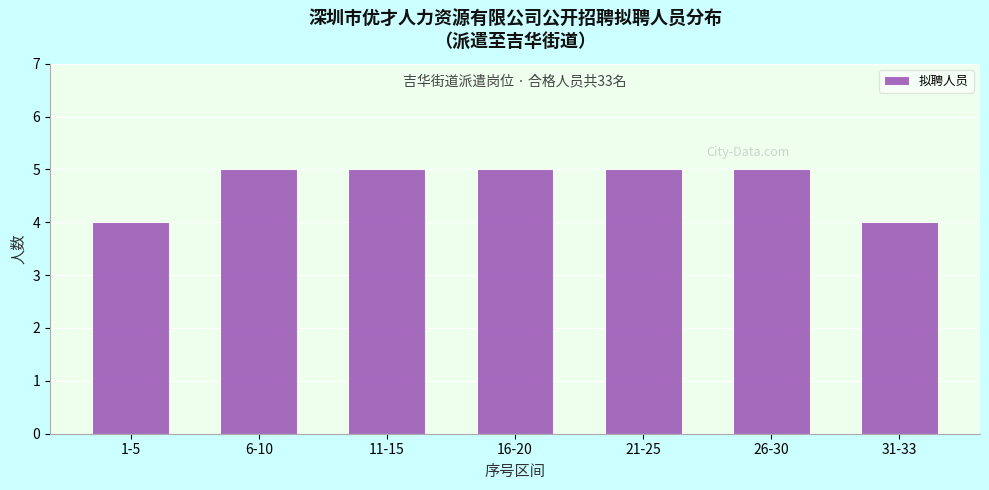

Reading left to right, what are all the values shown in this chart?

1-5=4	6-10=5	11-15=5	16-20=5	21-25=5	26-30=5	31-33=4